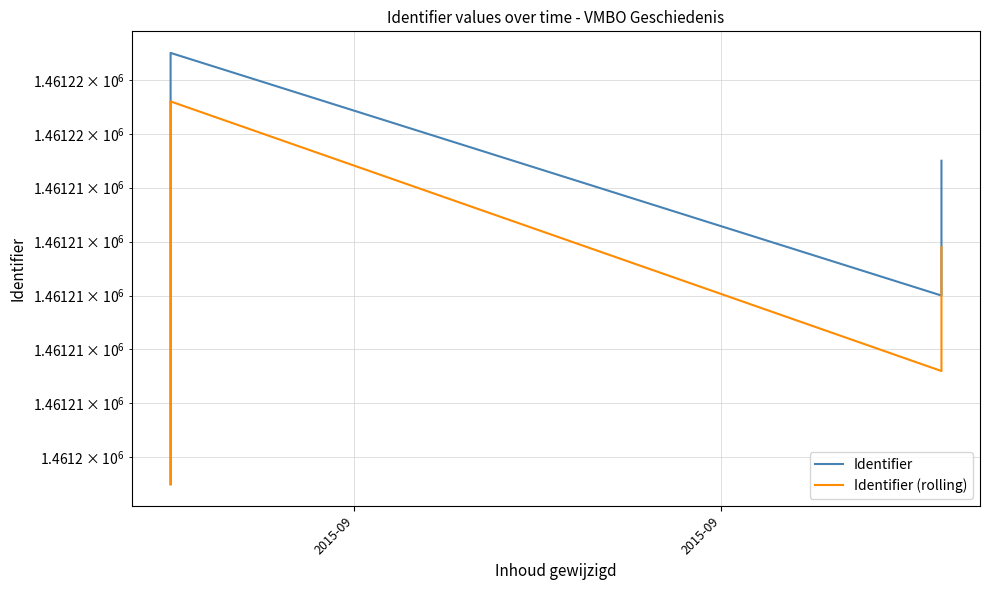

Which series has the largest range (max minus min)?

Identifier